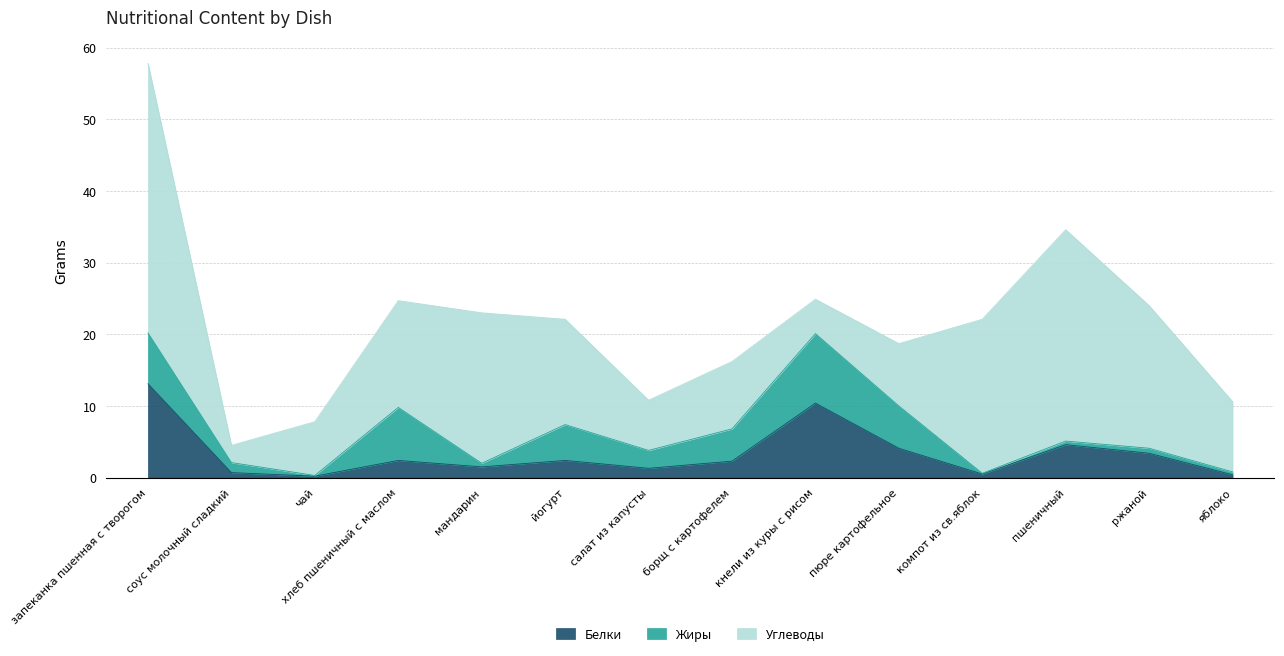

Between ржаной and соус молочный сладкий, which is larger?

ржаной